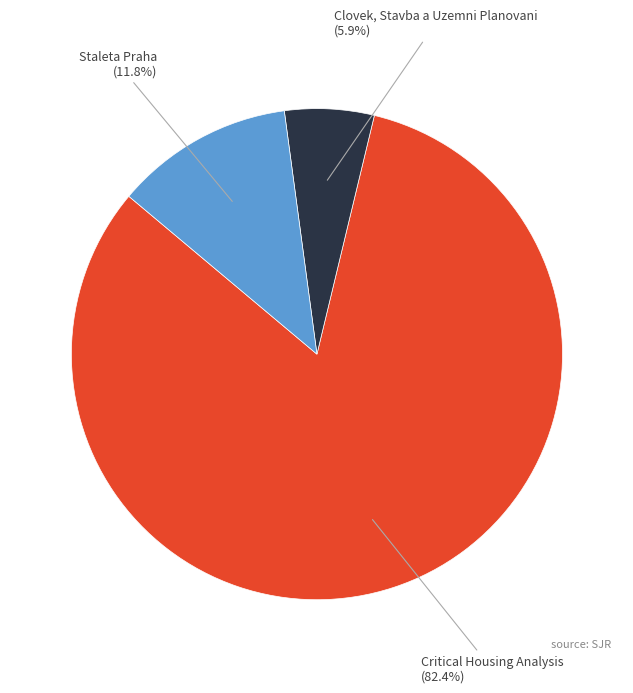

Is it true that Critical Housing Analysis is 68% of the pie?

False